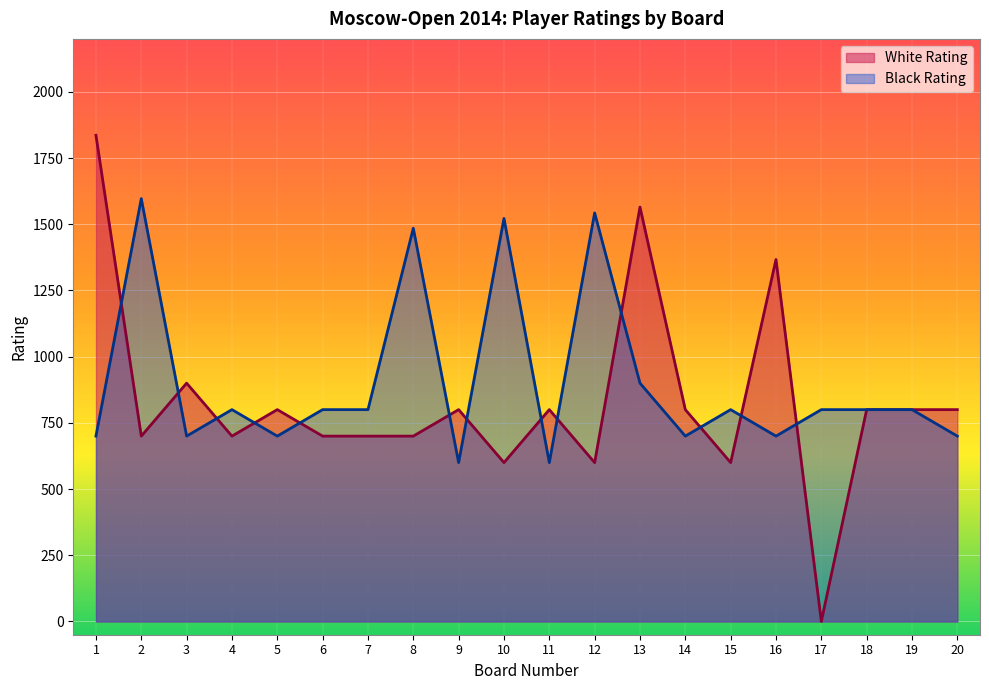

What is the difference between the second highest and second lowest values in the White Rating series?

965